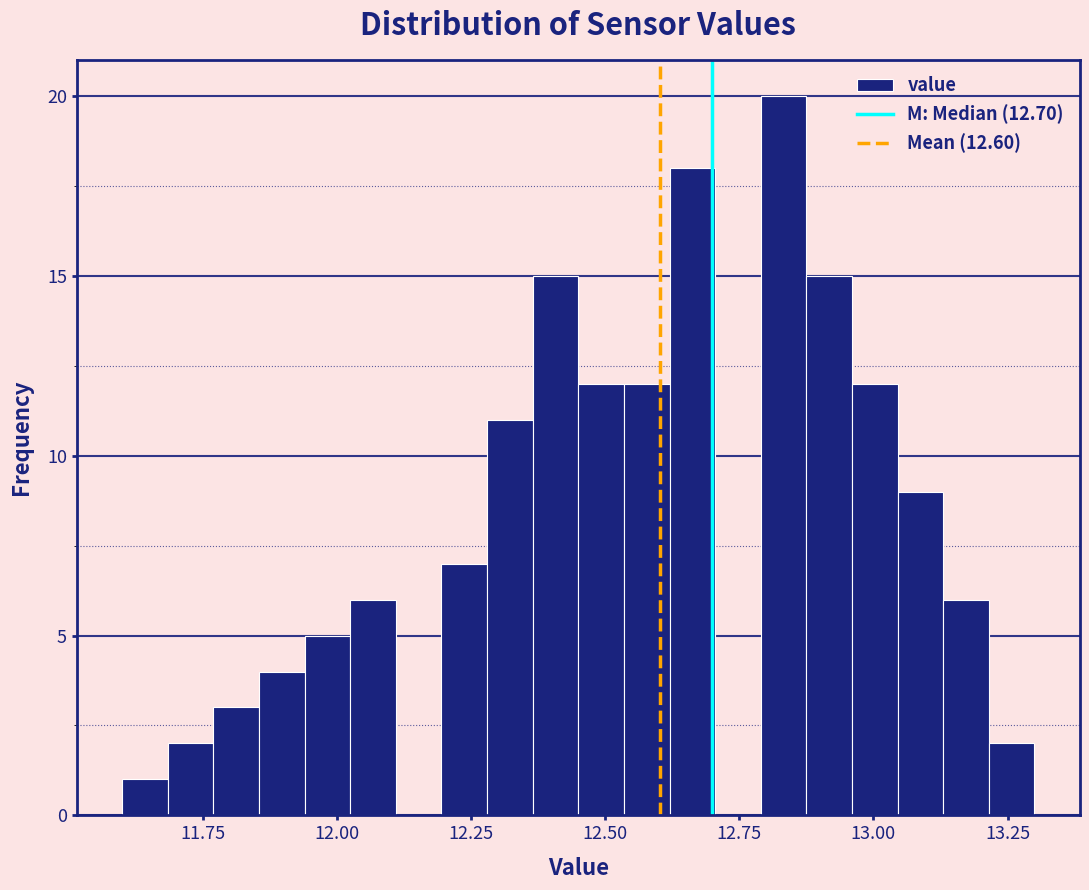

Read against the x-axis, roughly where is the centre of the tallest bar?

12.85